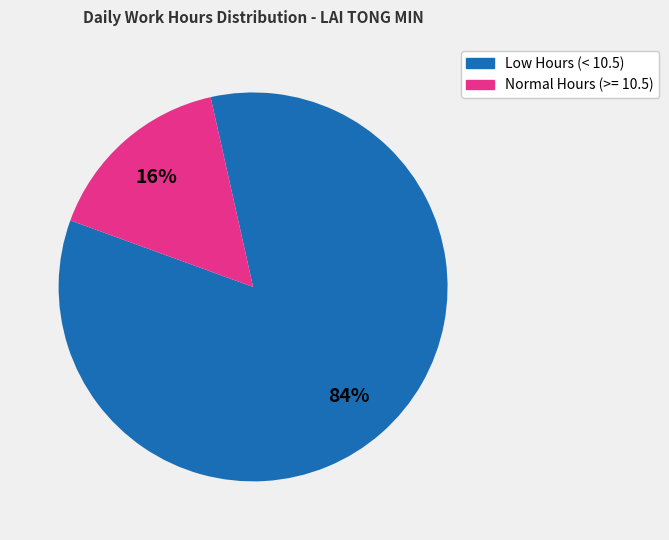

How many segments does this pie chart have?

2